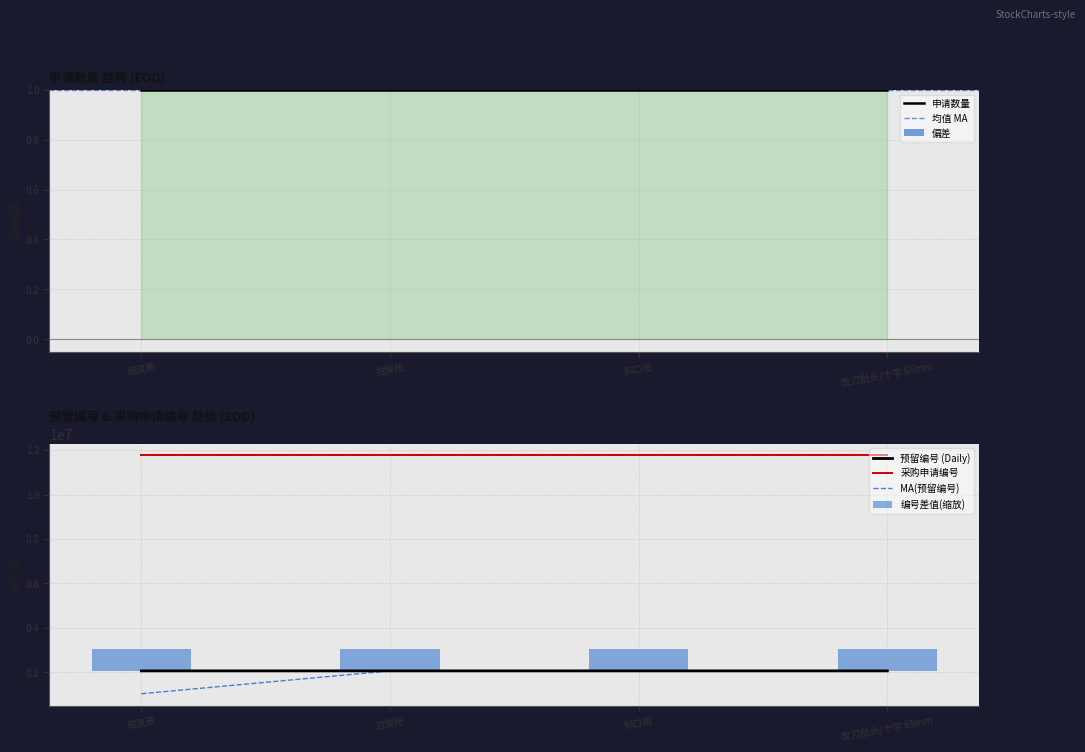

What is the greatest value displayed?

11761033